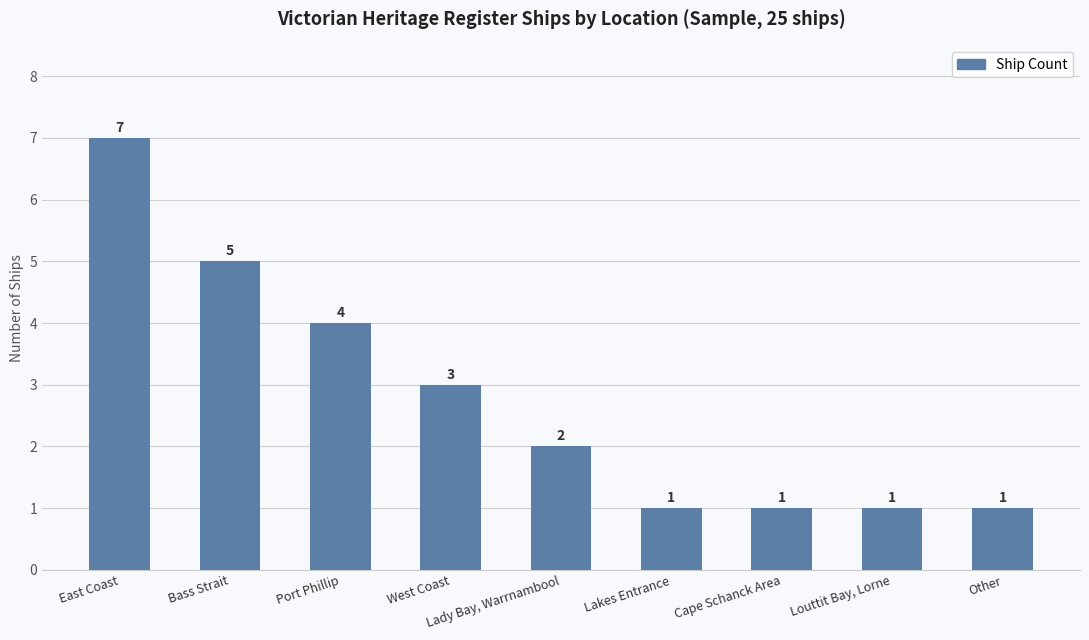

Where does the data first go above 2?

East Coast